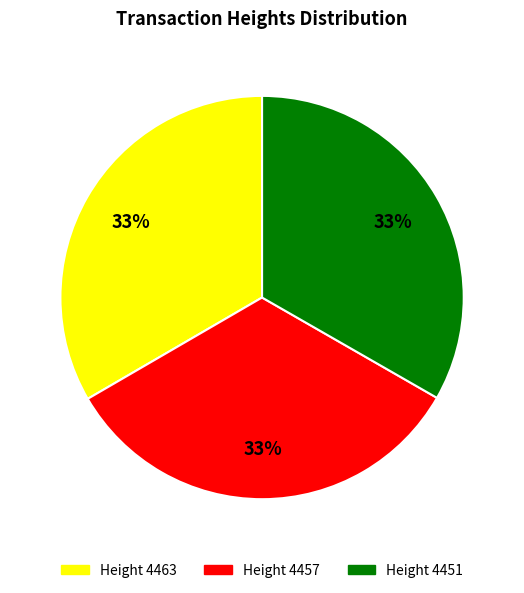

Is there a majority slice in this chart?

No